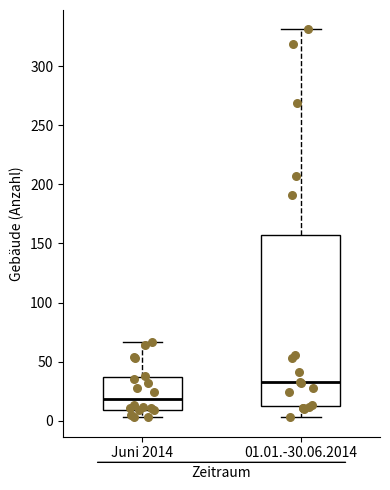

Which box is the tallest, from its lower edge to its upper edge?

01.01.-30.06.2014